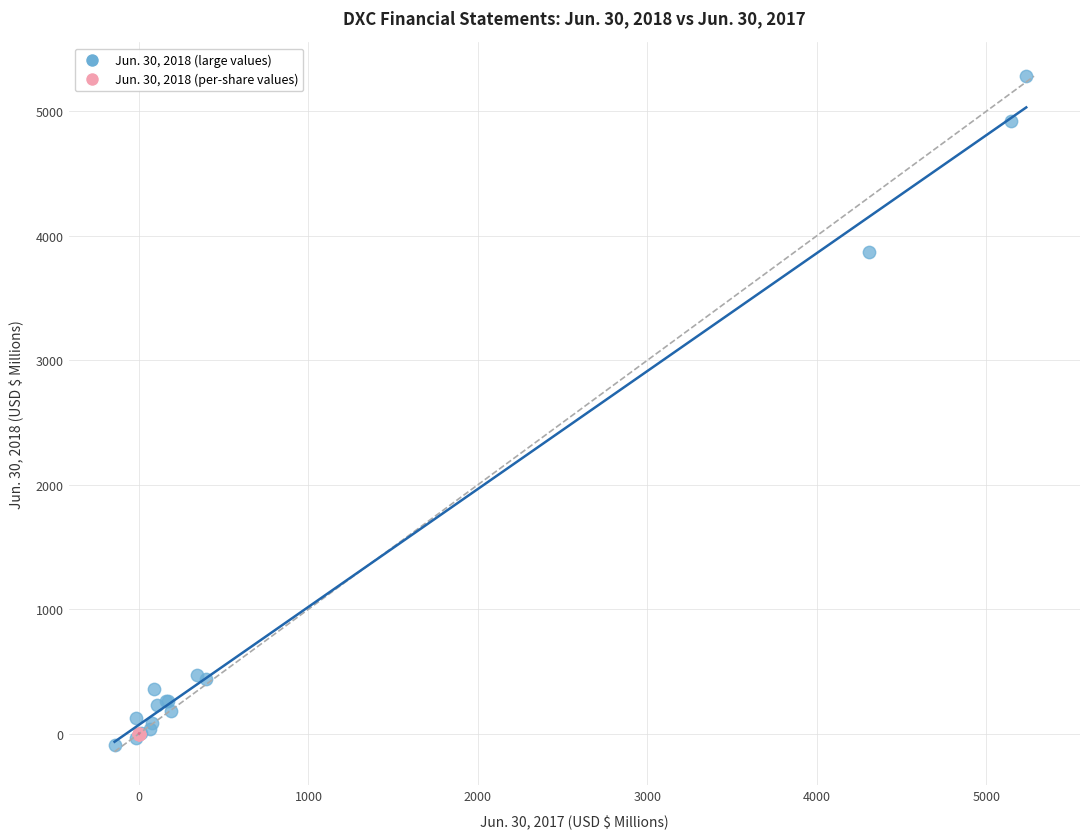

Which series contains the lowest Y value?

Jun. 30, 2018 (large values)